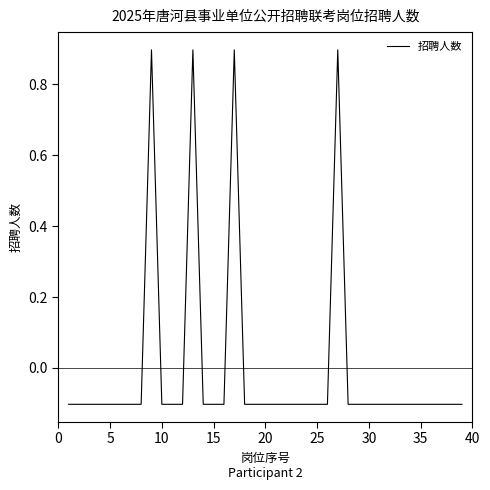

What is the difference between the maximum and minimum values?

1.0